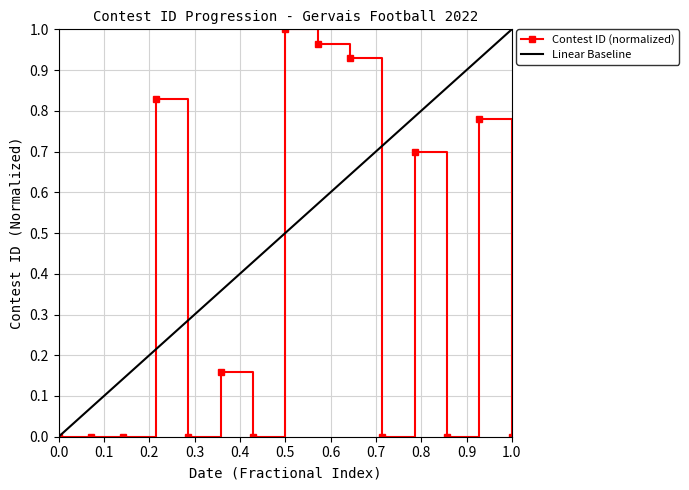

True or false: Contest ID (normalized) has a value of 0.0 at 1.0.

True